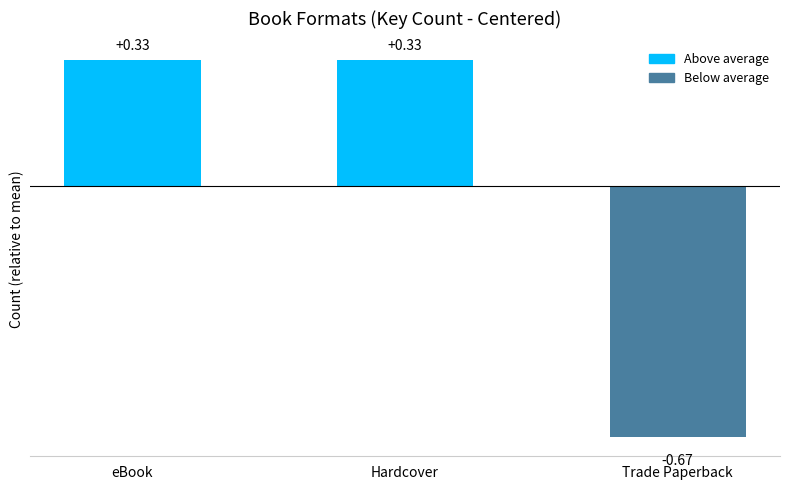

What is the label of the 2nd bar from the left?

Hardcover